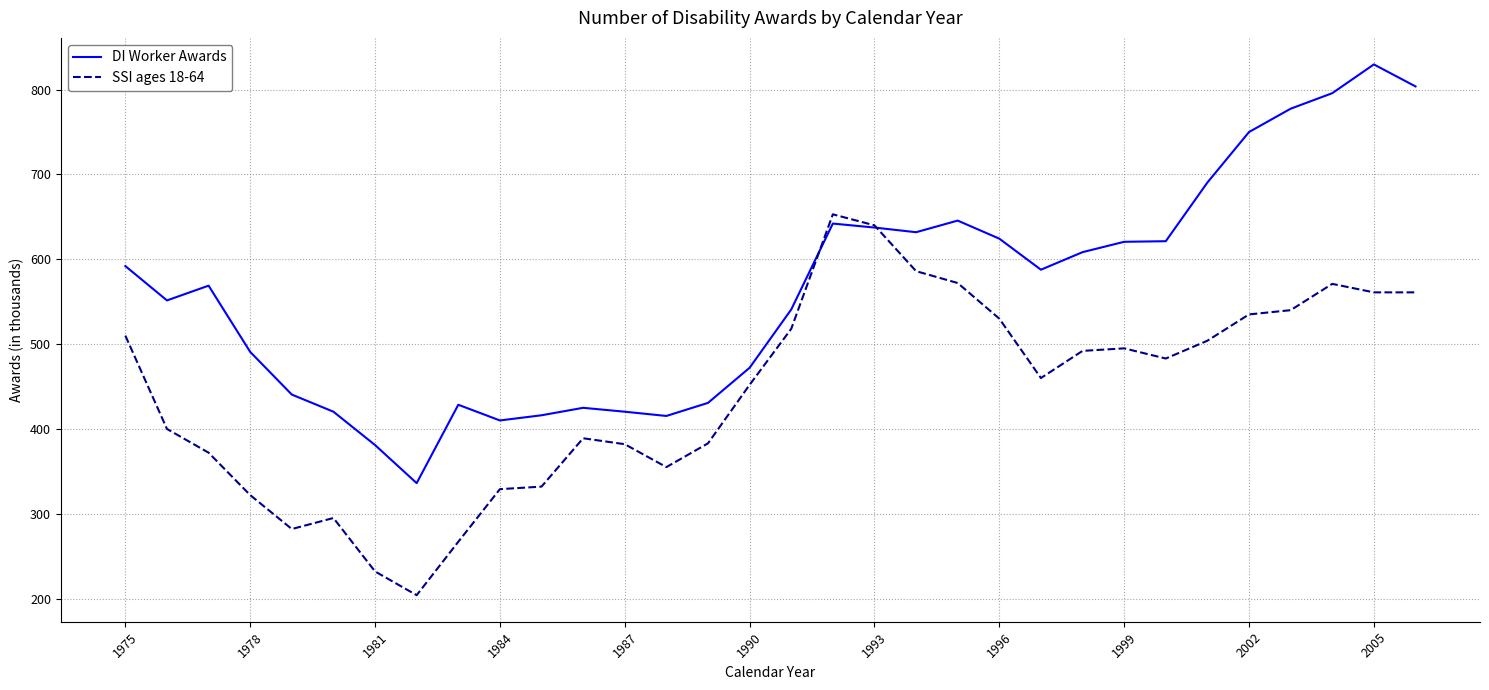

How many lines are shown in the chart?

2